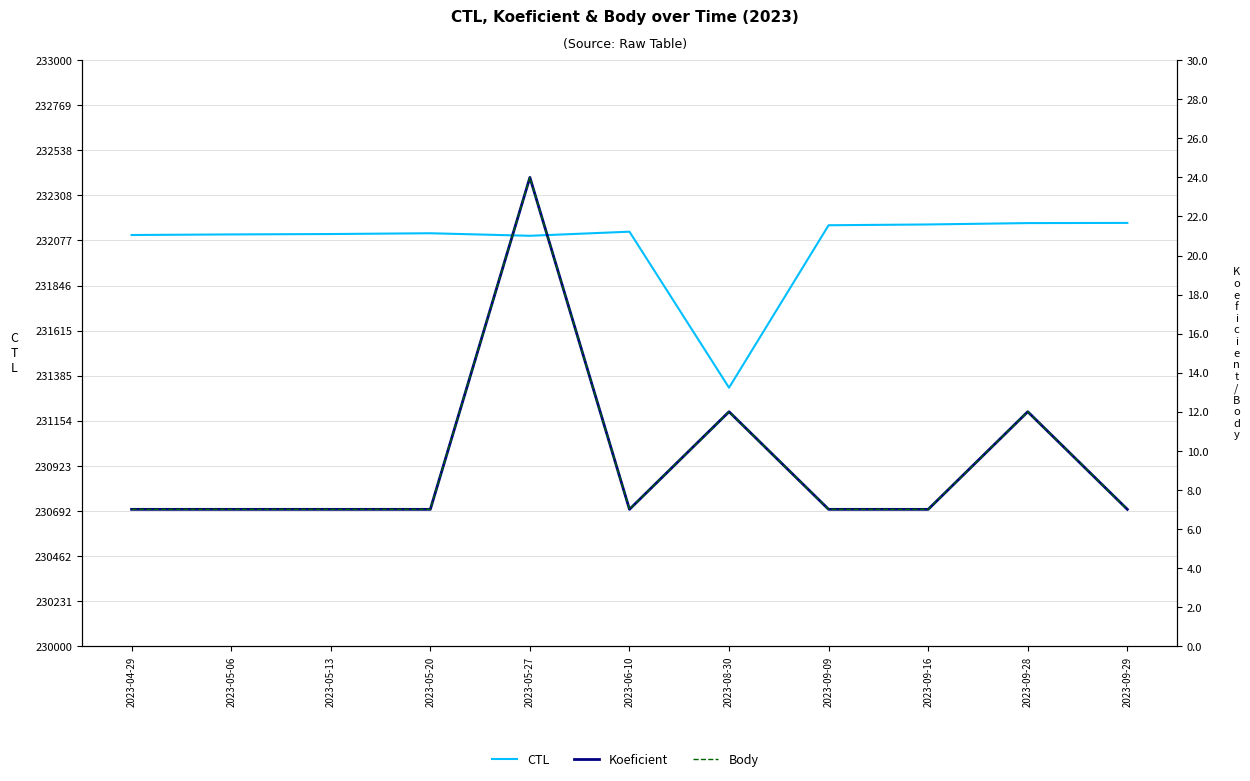

What is the spread (max minus min) of values at 2023-05-20?

232107